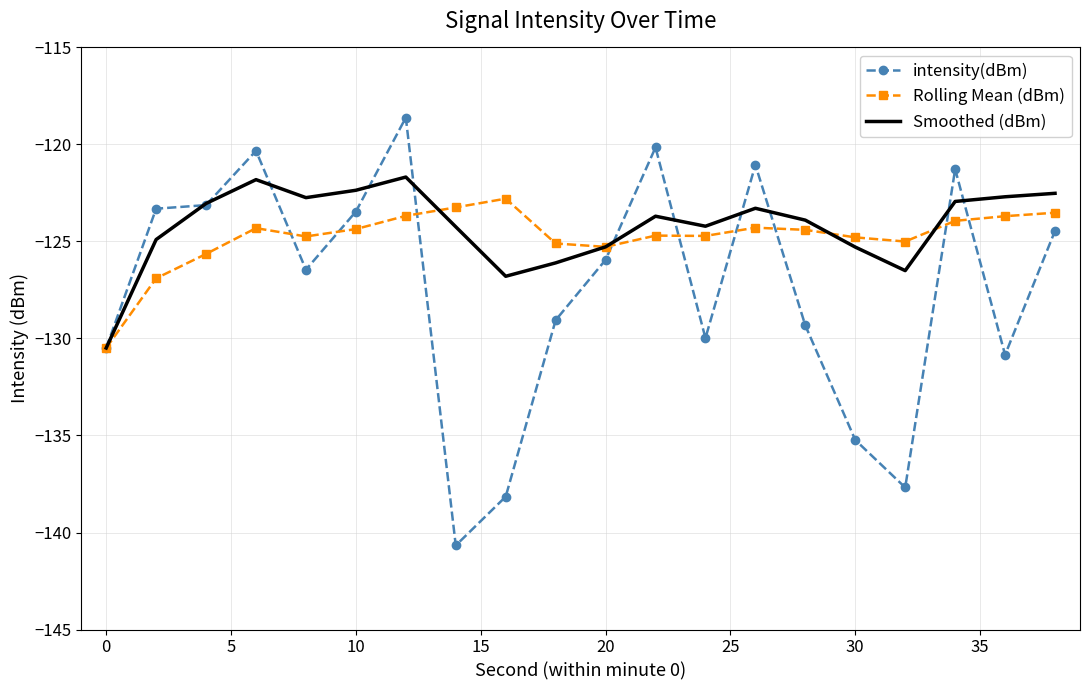

How many categories are shown in the chart?

20